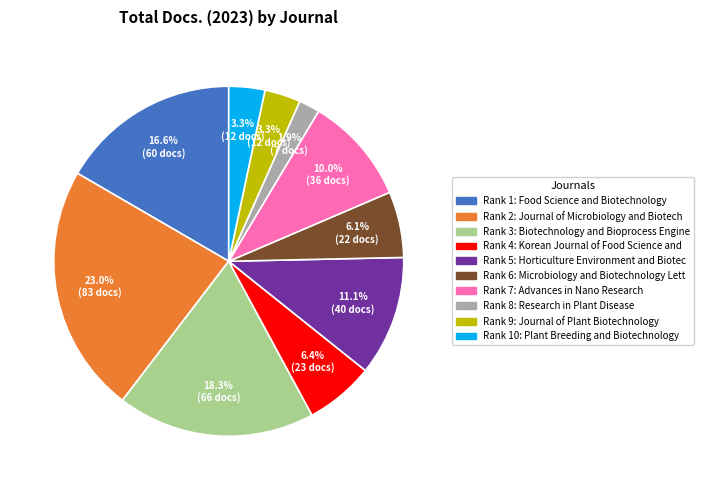

Is there any slice that represents more than half of the pie?

No